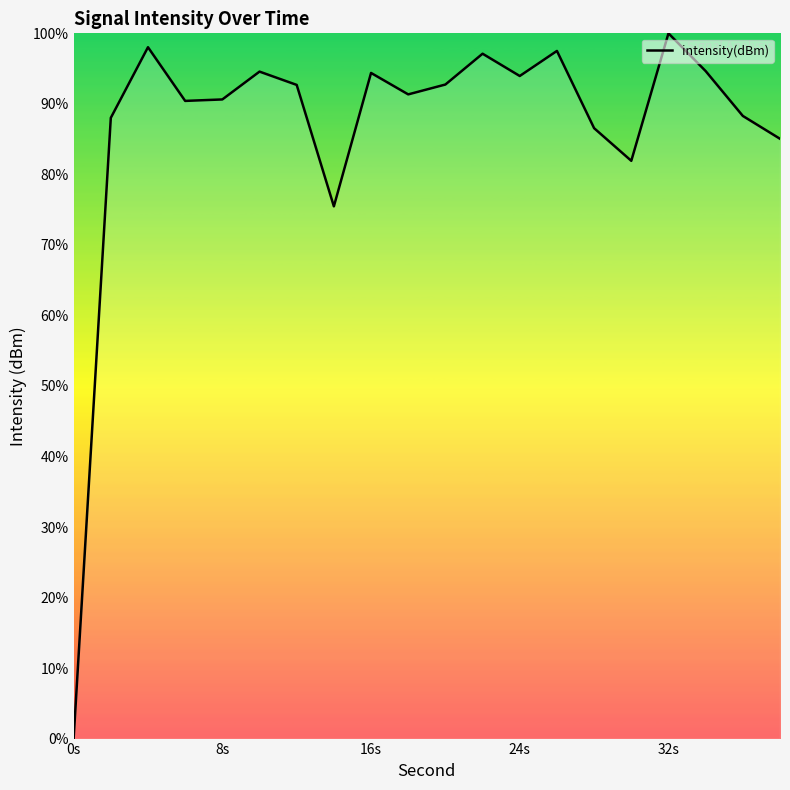

What is the difference between the maximum and minimum values?

100.0